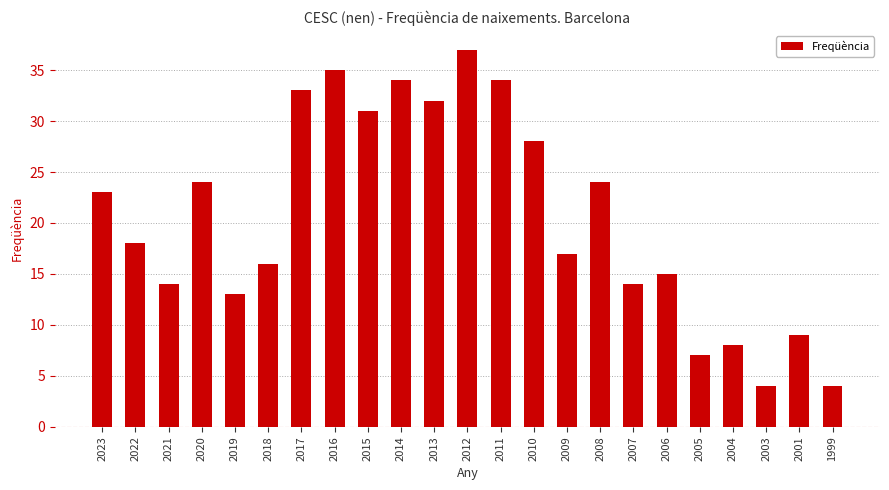

At which label does the data first exceed 18?

2023